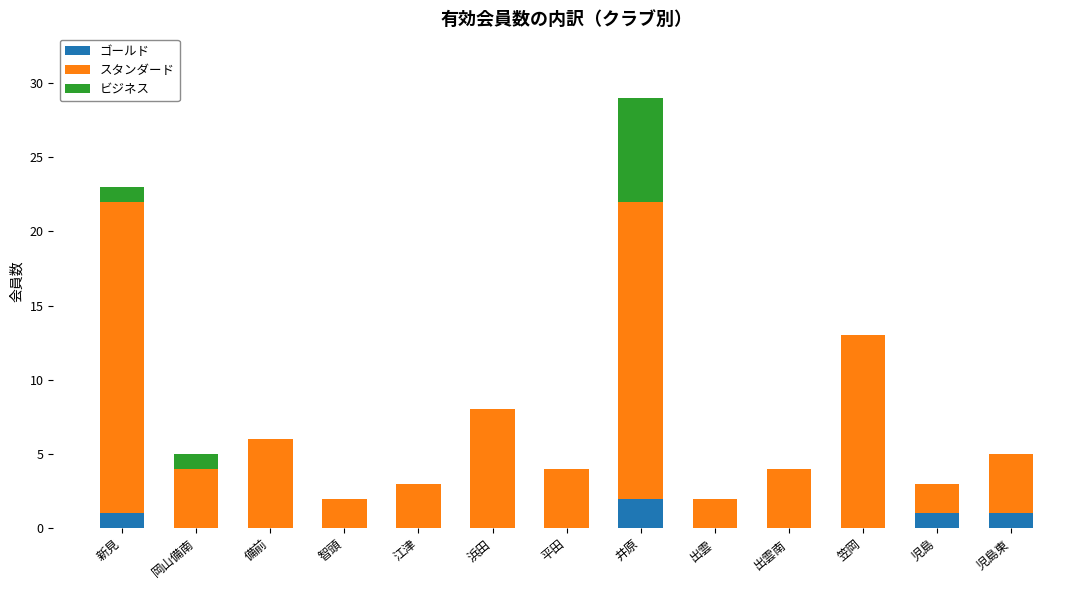

What is the total value across all series at 江津?

3